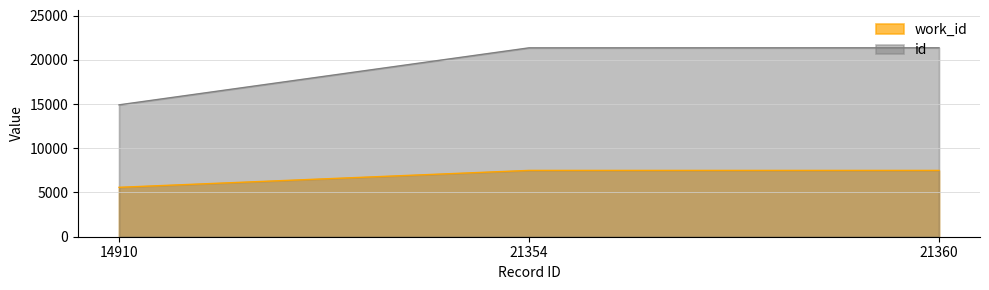

Rank the categories by work_id value from lowest to highest.

14910, 21354, 21360